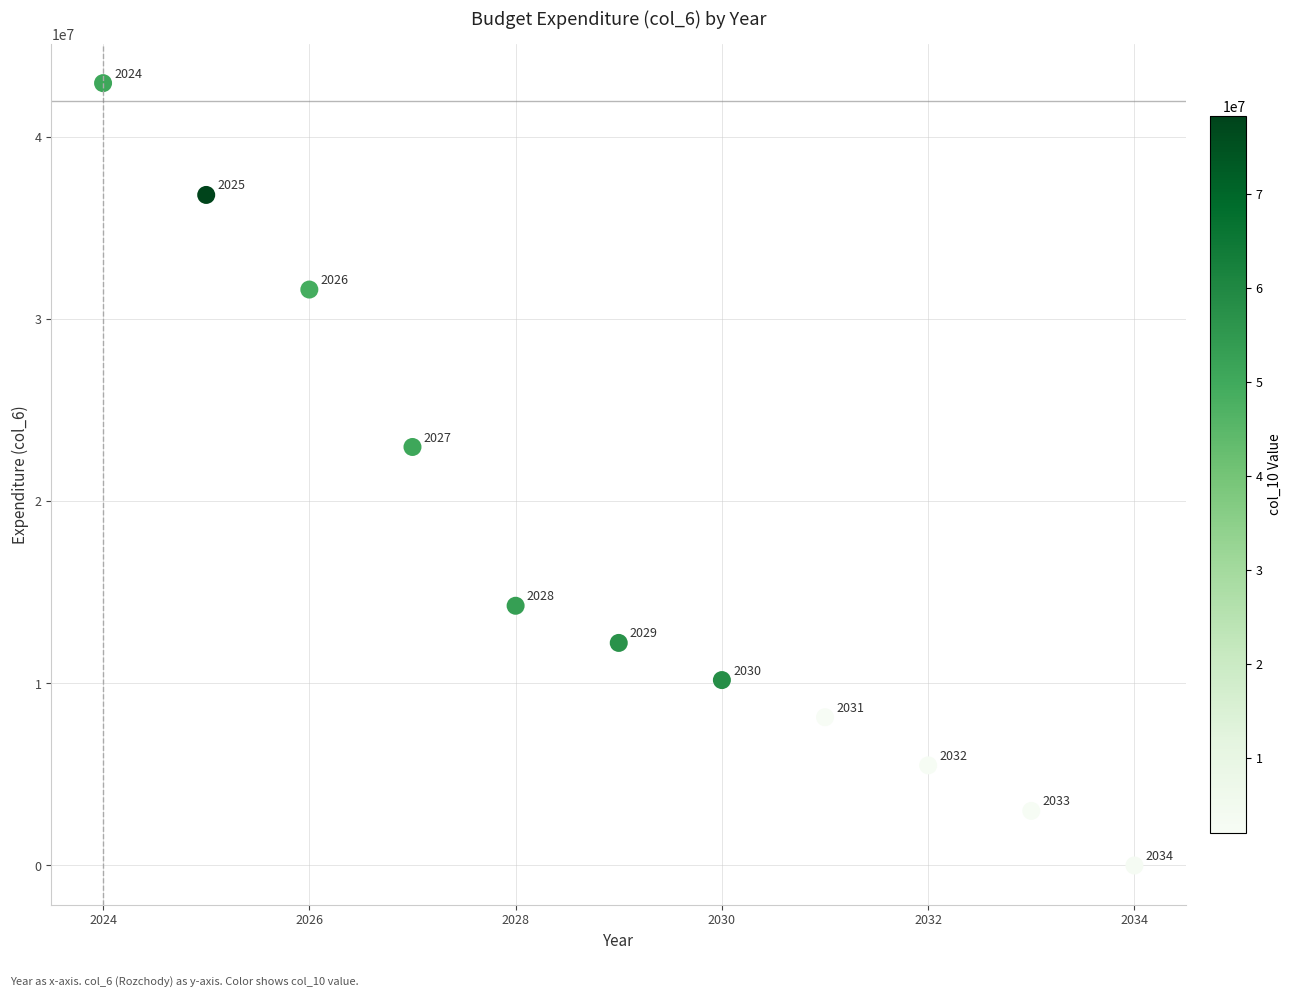

What Y value in the scatter plot is closest to 21486672?

22988142.8